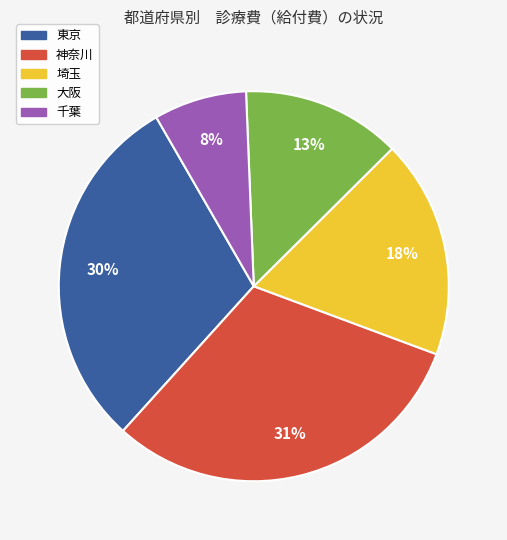

Which slice is the smallest?

千葉